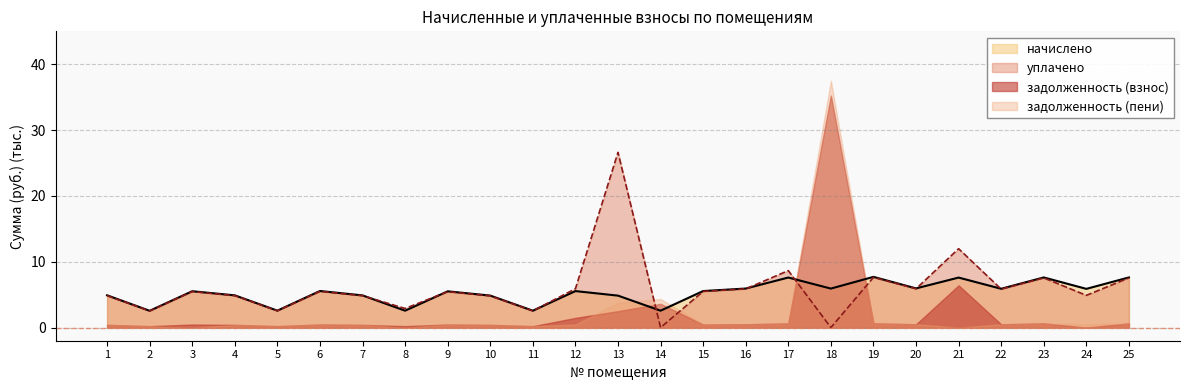

What is the total value across all series at 16?

12.8